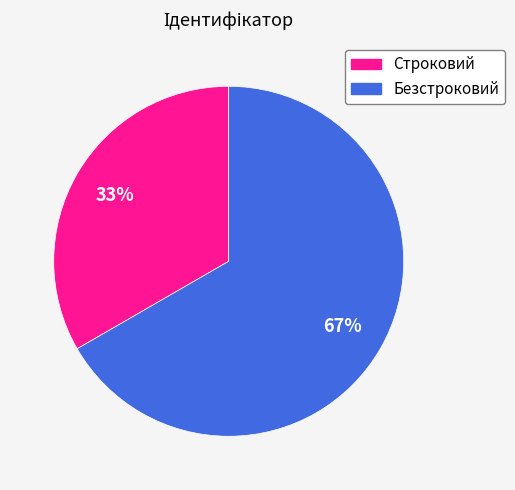

To the nearest percent, what is the average slice percentage?

50%